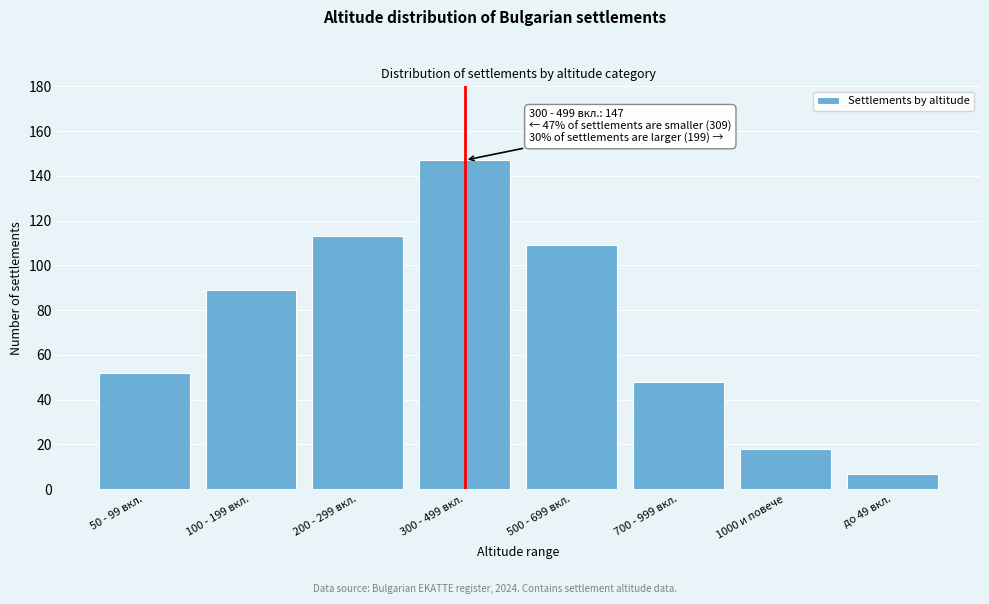

Reading left to right, transcribe all the data shown in this chart.

50 - 99 вкл.=52	100 - 199 вкл.=89	200 - 299 вкл.=113	300 - 499 вкл.=147	500 - 699 вкл.=109	700 - 999 вкл.=48	1000 и повече=18	до 49 вкл.=7